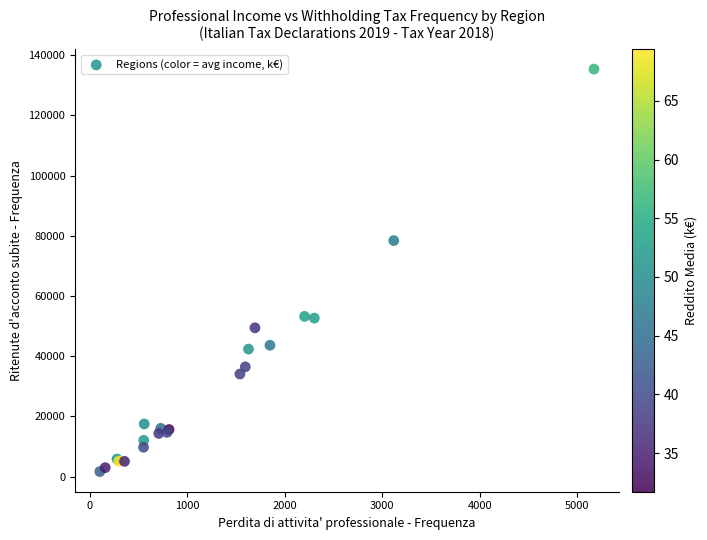

What Y value in the scatter plot is closest to 68549?

78439